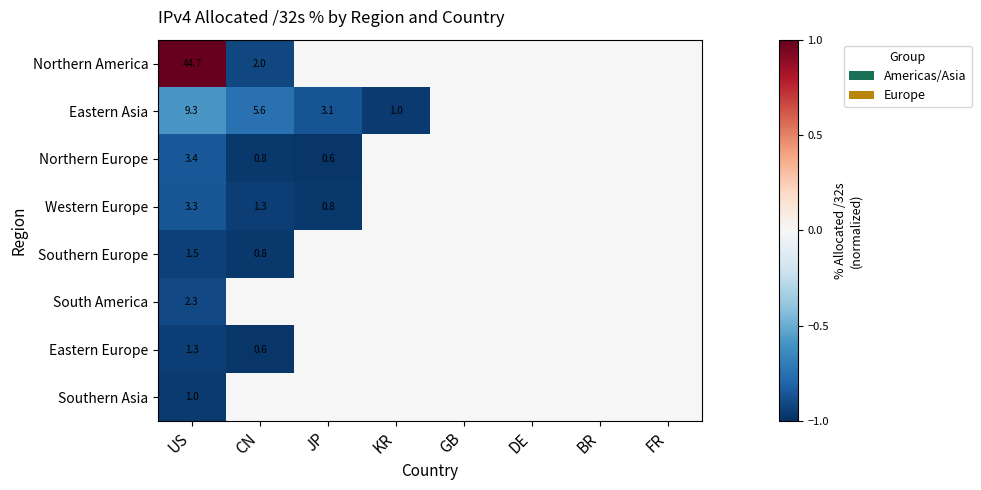

The Eastern Asia series shows 3.1 at JP. True or false?

True